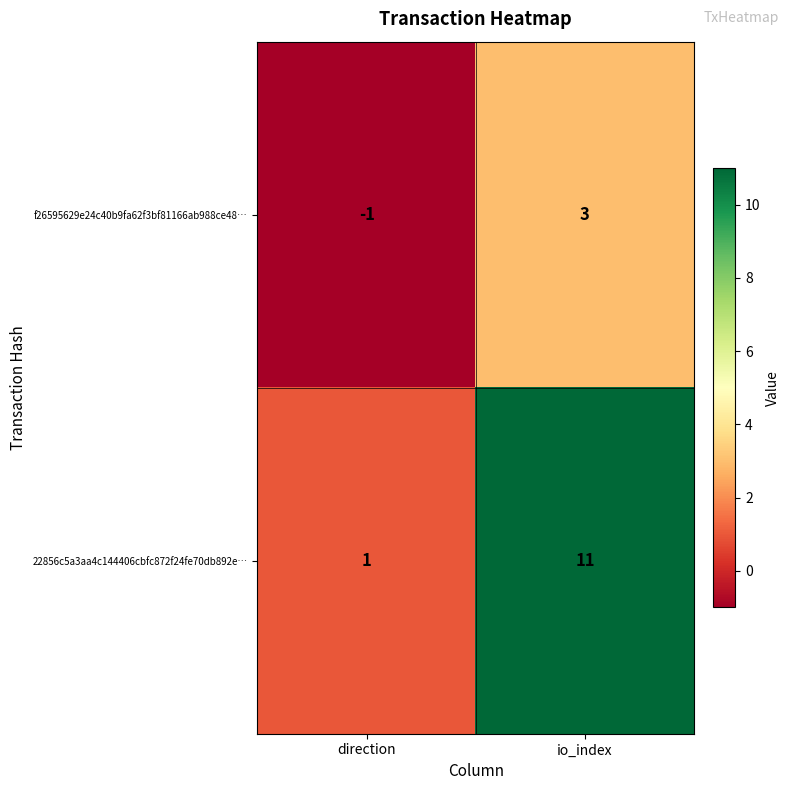

Which category has the lowest value across all series?

direction